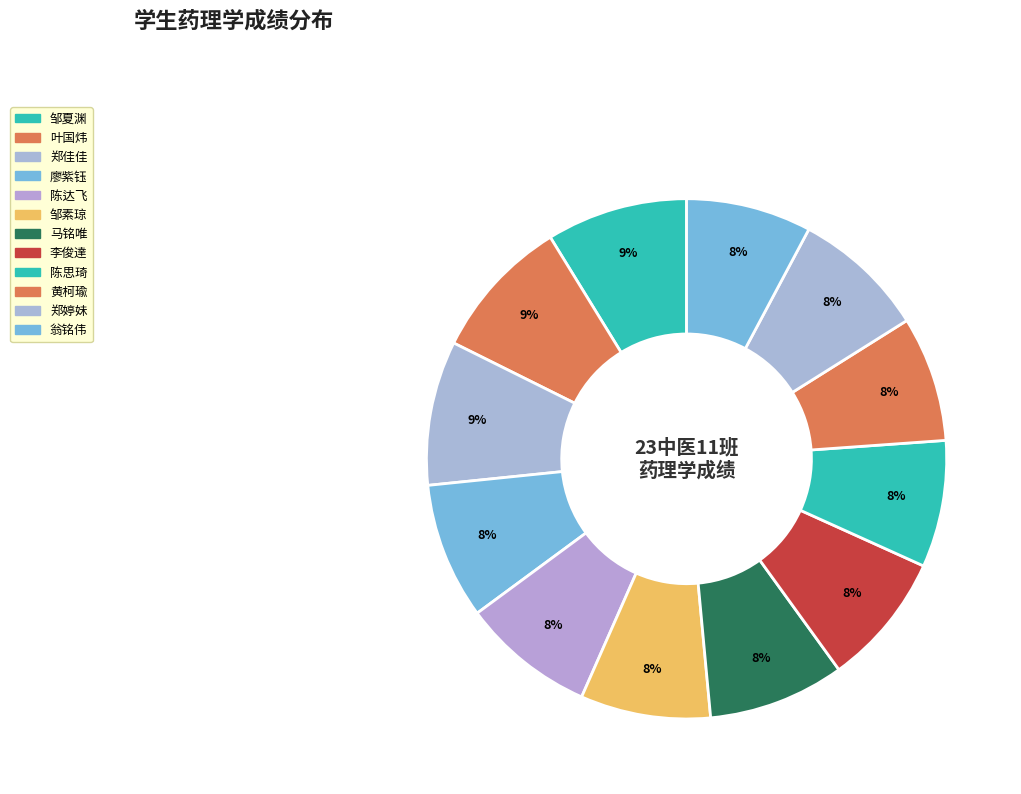

Approximately how many times larger is the value at 马铭唯 compared to 郑佳佳?

0.9